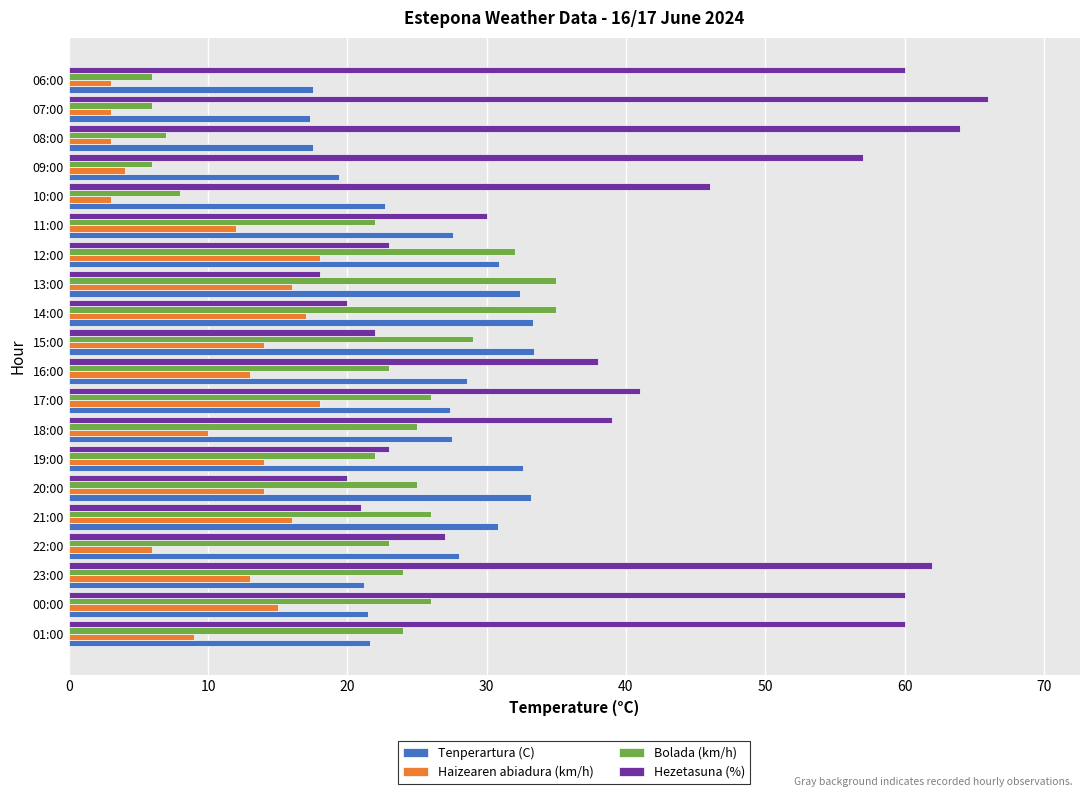

Which series has the largest range (max minus min)?

Hezetasuna (%)